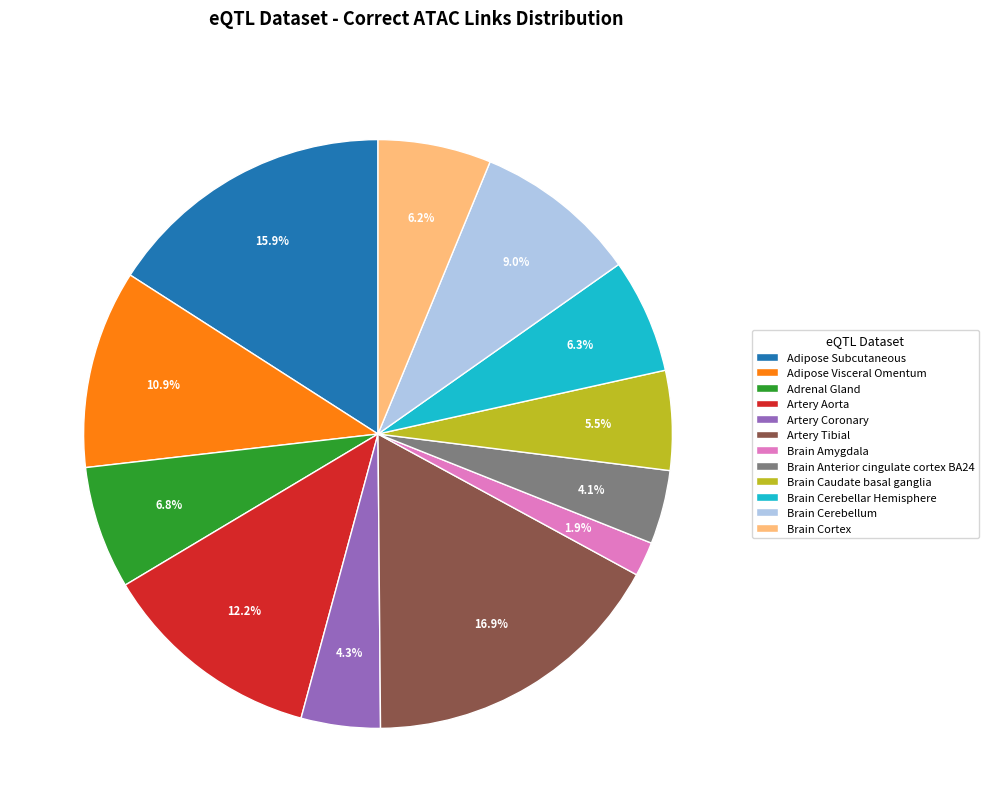

How many segments does this pie chart have?

12